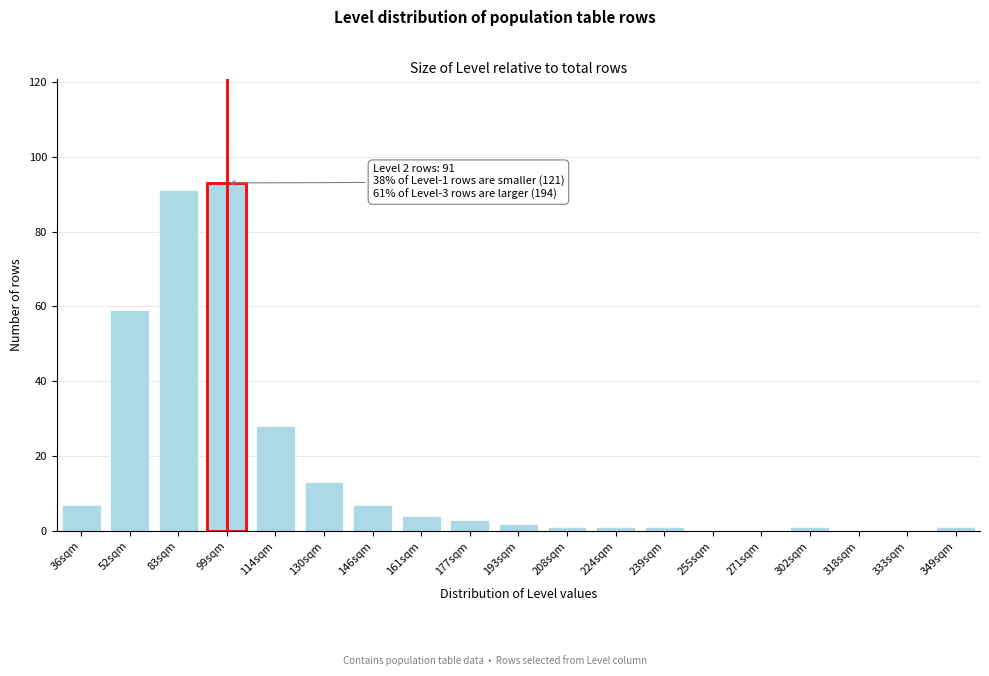

Reading left to right, transcribe all the data shown in this chart.

36sqm=7	52sqm=59	83sqm=91	99sqm=93	114sqm=28	130sqm=13	146sqm=7	161sqm=4	177sqm=3	193sqm=2	208sqm=1	224sqm=1	239sqm=1	255sqm=0	271sqm=0	302sqm=1	318sqm=0	333sqm=0	349sqm=1